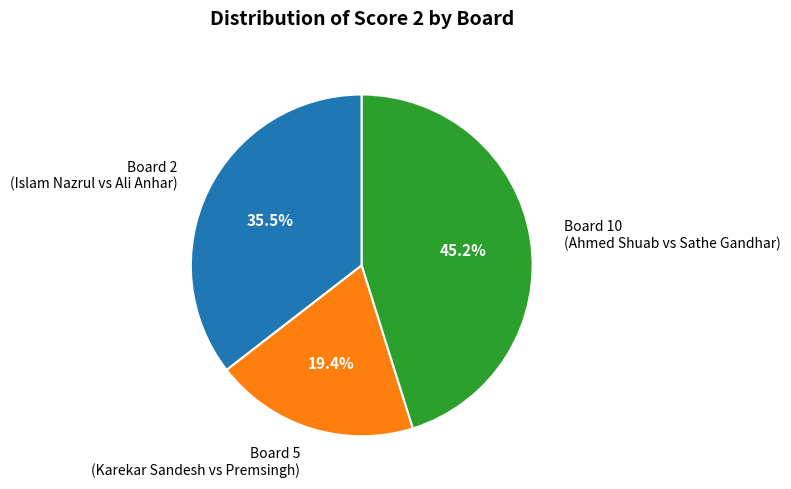

Which has a higher value, Board 5 (Karekar Sandesh vs Premsingh) or Board 10 (Ahmed Shuab vs Sathe Gandhar)?

Board 10 (Ahmed Shuab vs Sathe Gandhar)